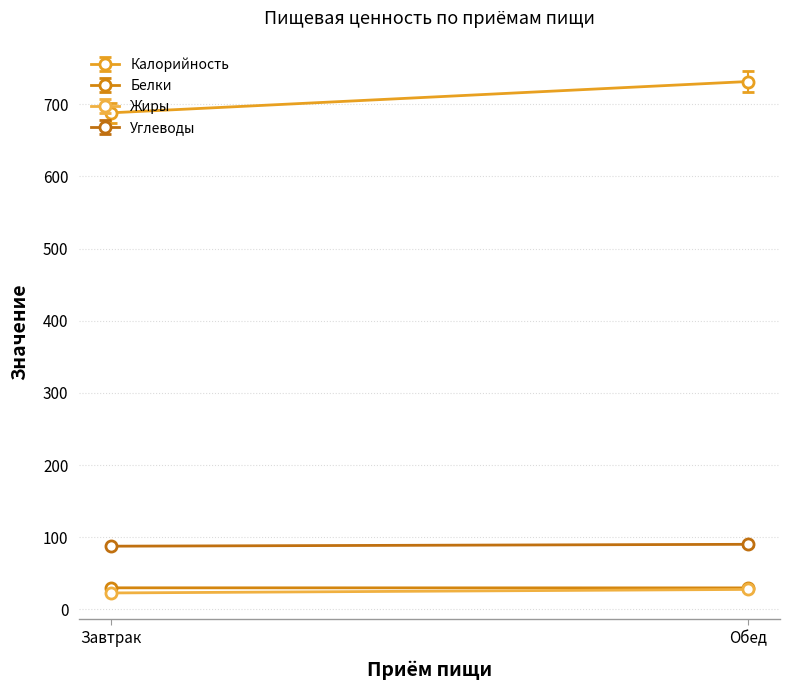

What are all the series names shown in the legend?

Калорийность, Белки, Жиры, Углеводы